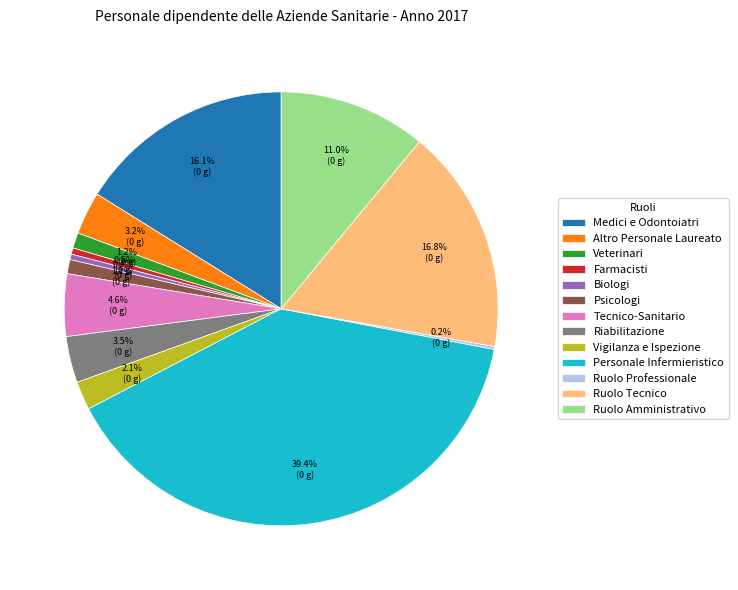

To the nearest percent, what is the average slice percentage?

8%